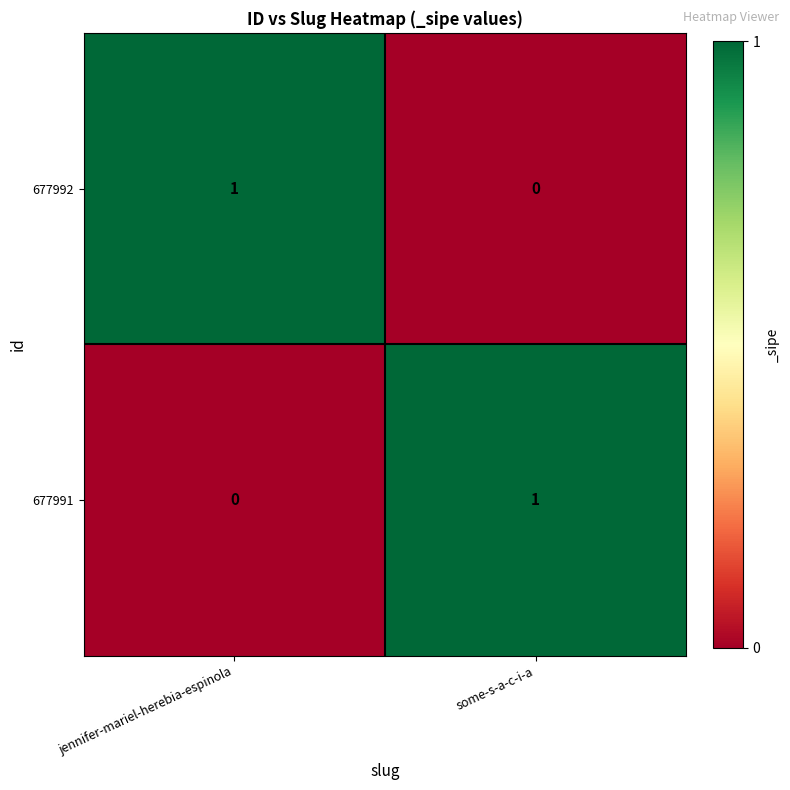

List the labels in order of 677992 value, smallest first.

some-s-a-c-i-a, jennifer-mariel-herebia-espinola